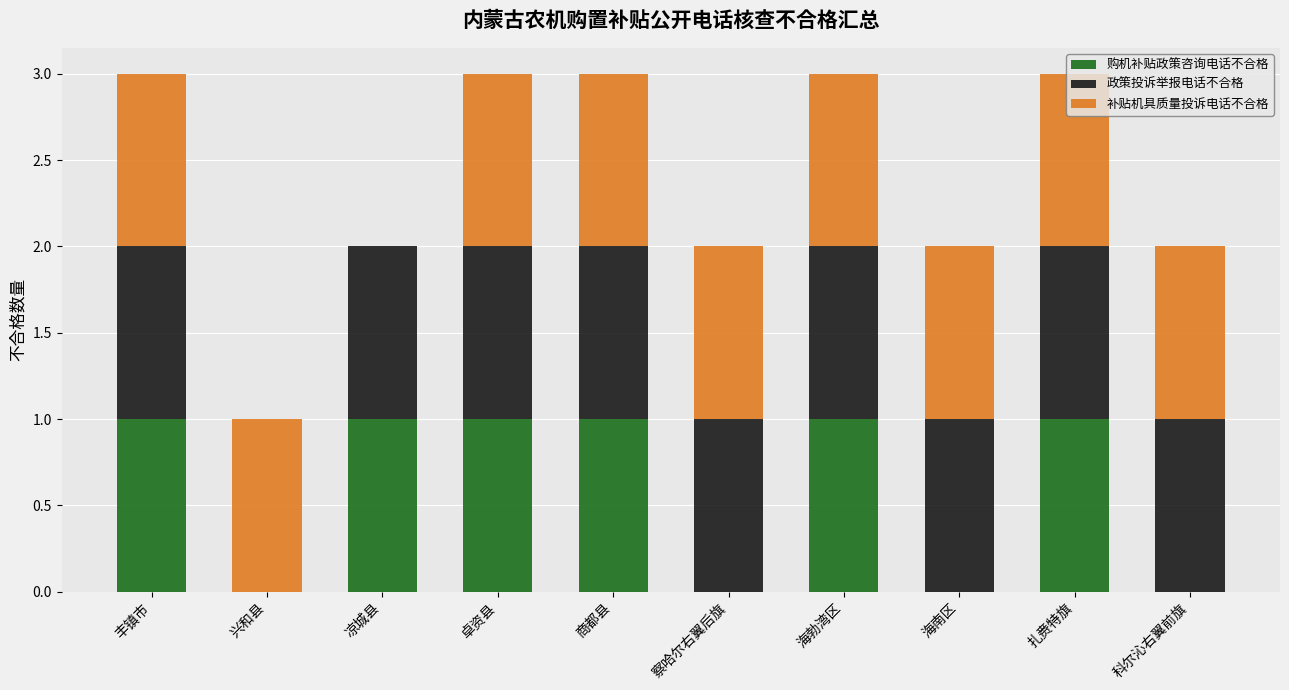

What is the sum of all 购机补贴政策咨询电话不合格 values?

6